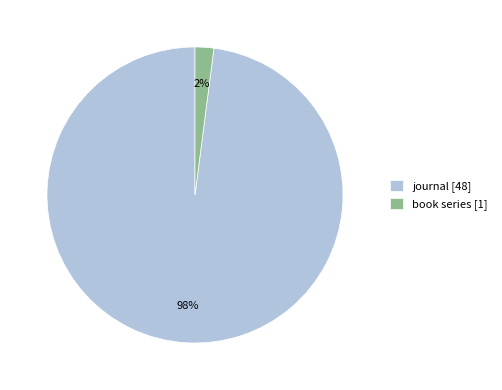

Does book series represent more than half of the total?

No